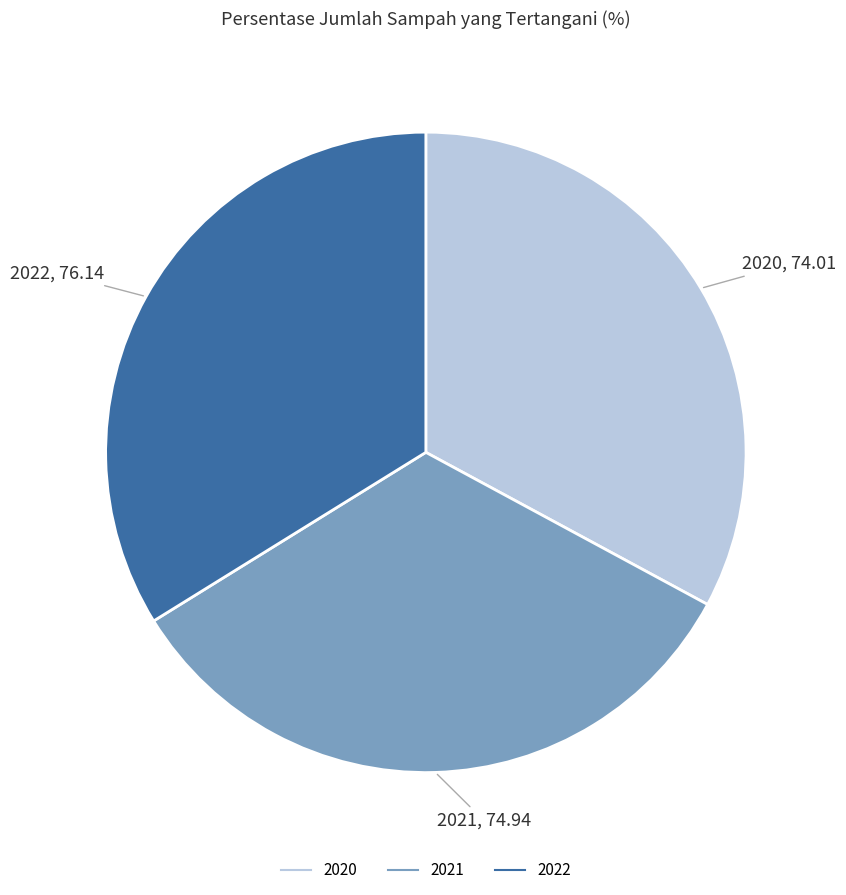

What is the largest slice in the pie chart?

2022